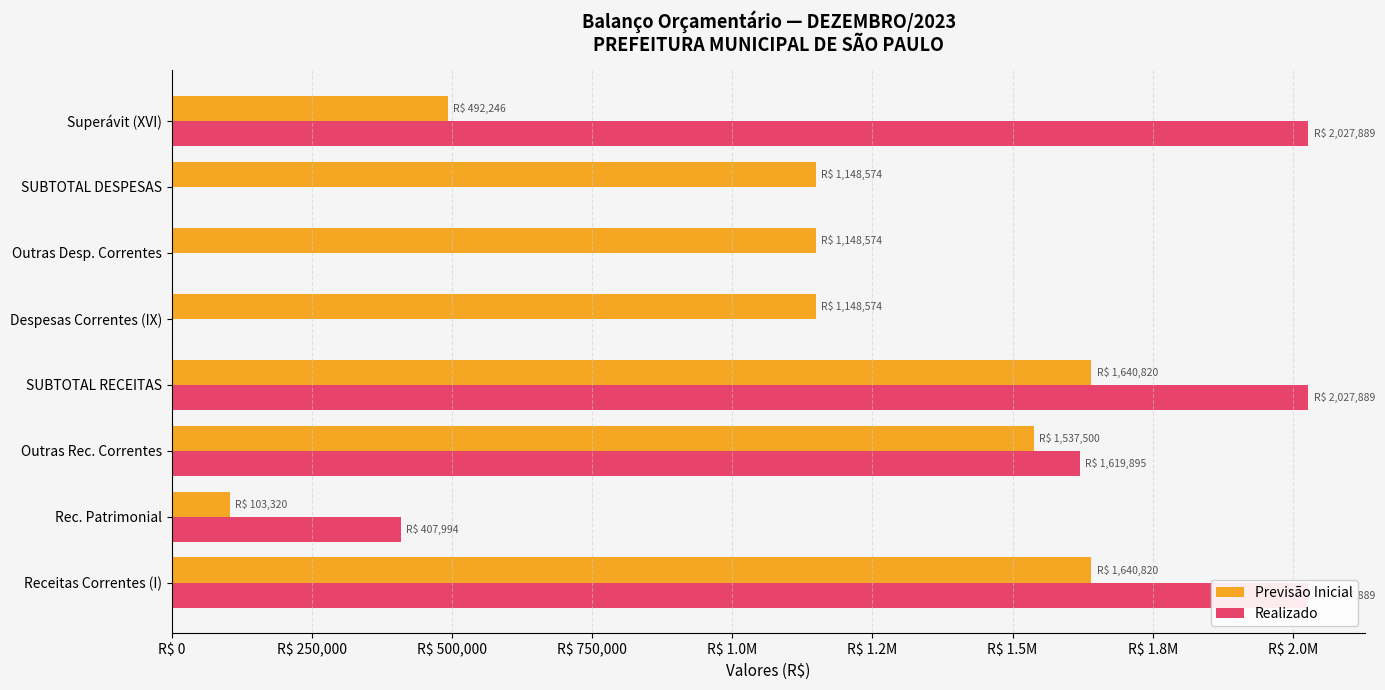

What is the sum of all Realizado values?

8111555.9